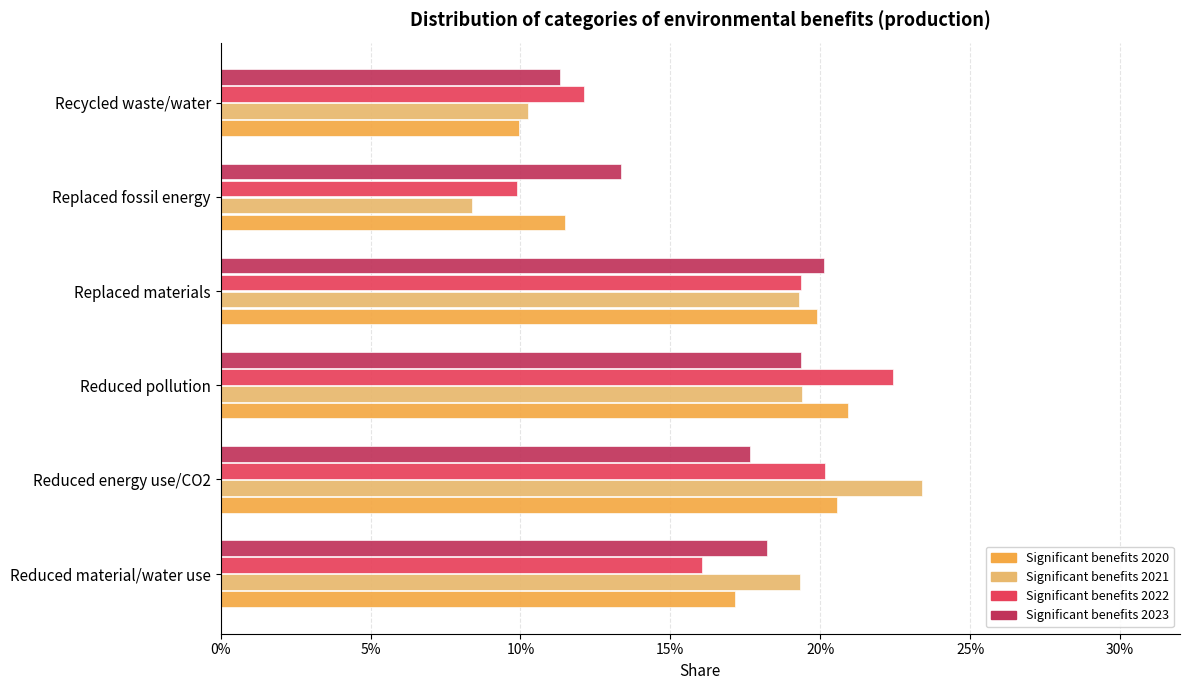

List the series in order of their peak value, lowest first.

Significant benefits 2023, Significant benefits 2020, Significant benefits 2022, Significant benefits 2021